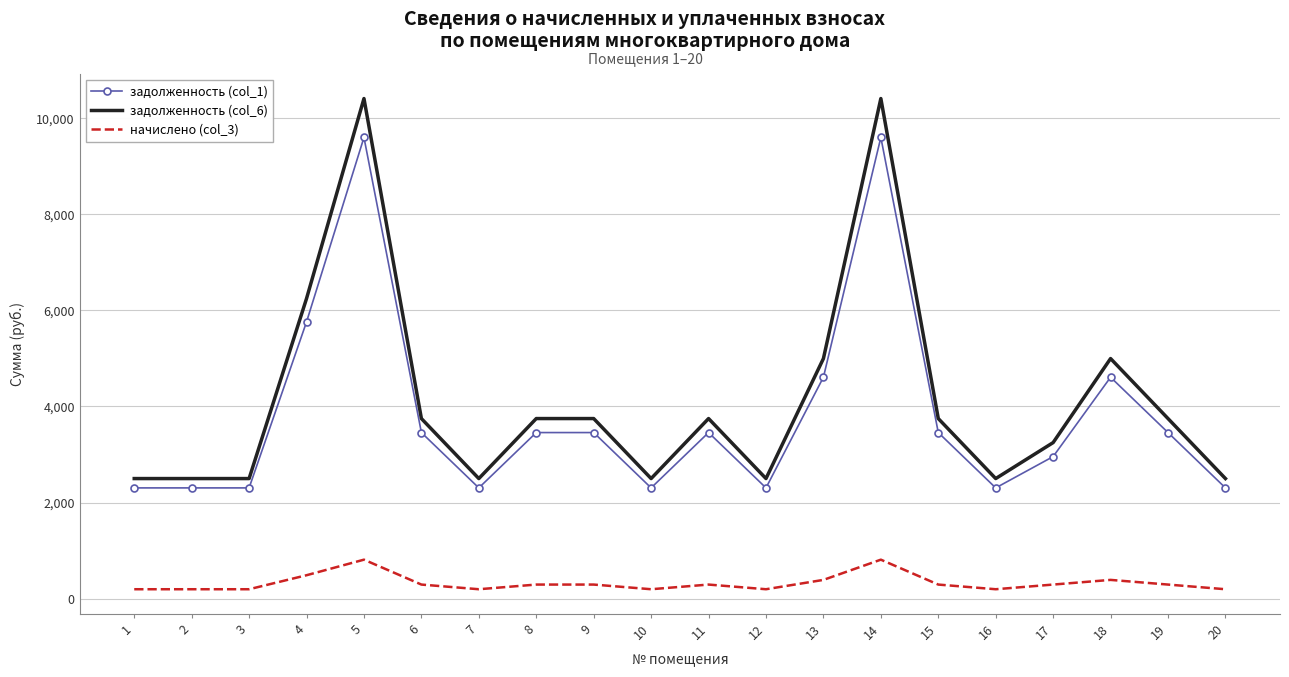

Where is задолженность (col_1) nearest to the value 5952?

4